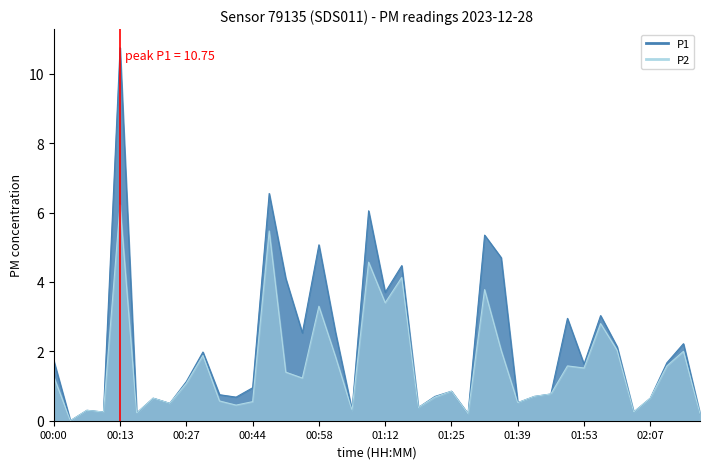

What is the sum of all P1 values?

84.1